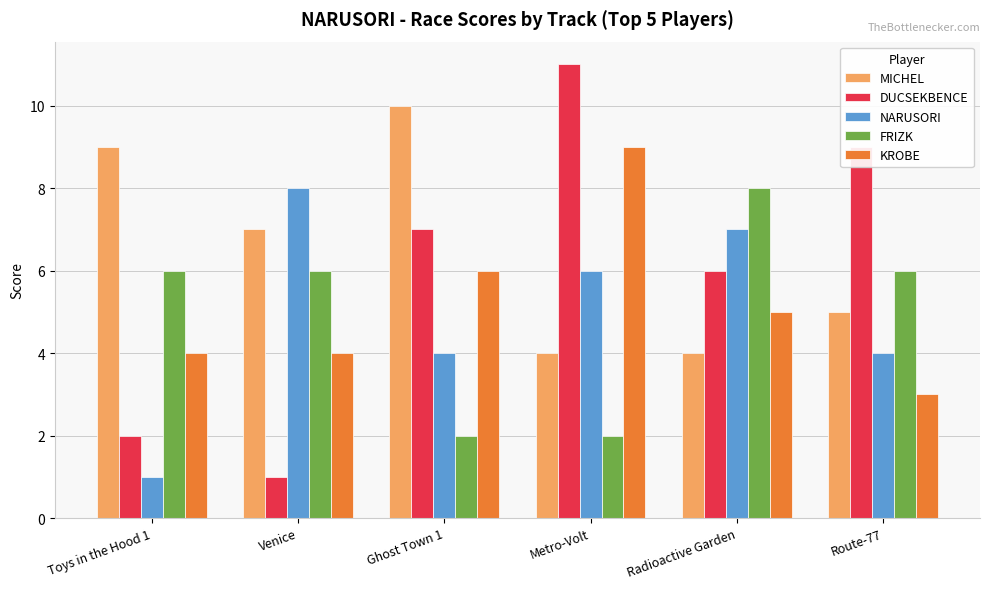

What position from the left is Venice?

2